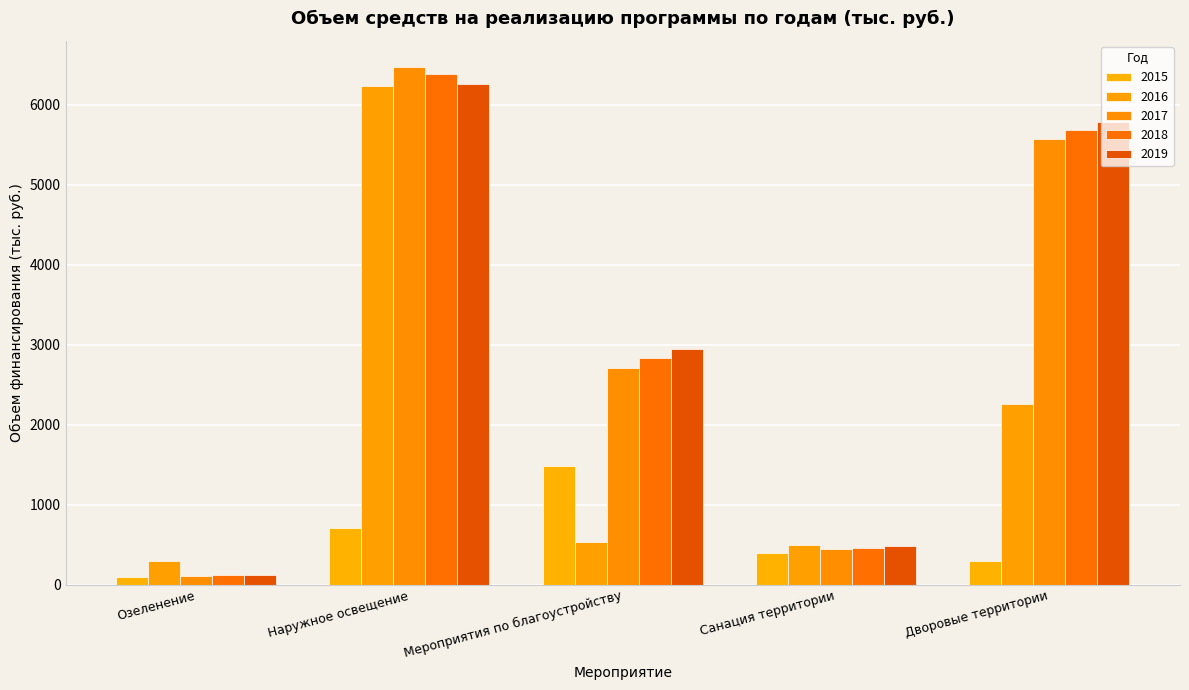

How many data points in 2019 are above 2953?

3